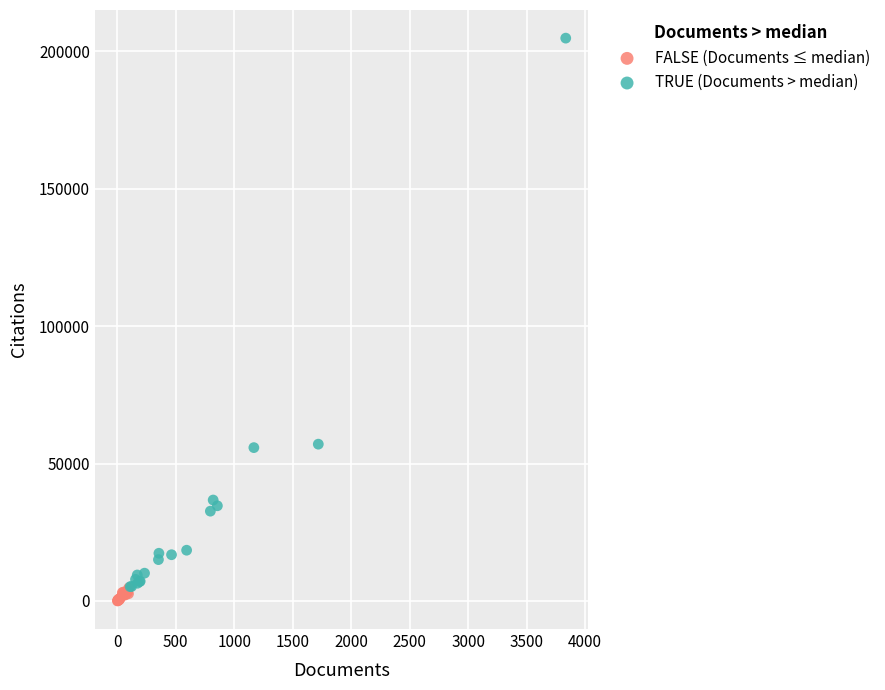

Which series has the largest Y range (max minus min)?

TRUE (Documents > median)